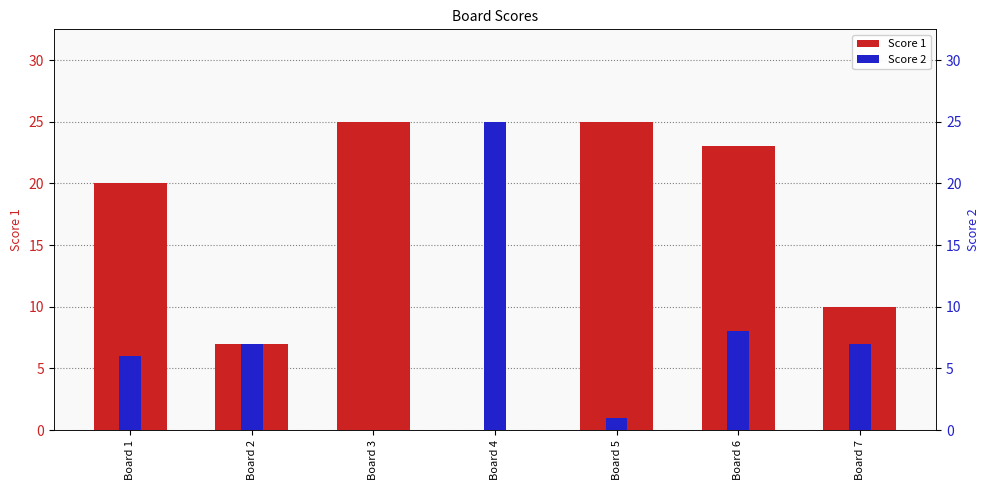

Rank the series by their maximum value, from lowest to highest.

Score 1, Score 2